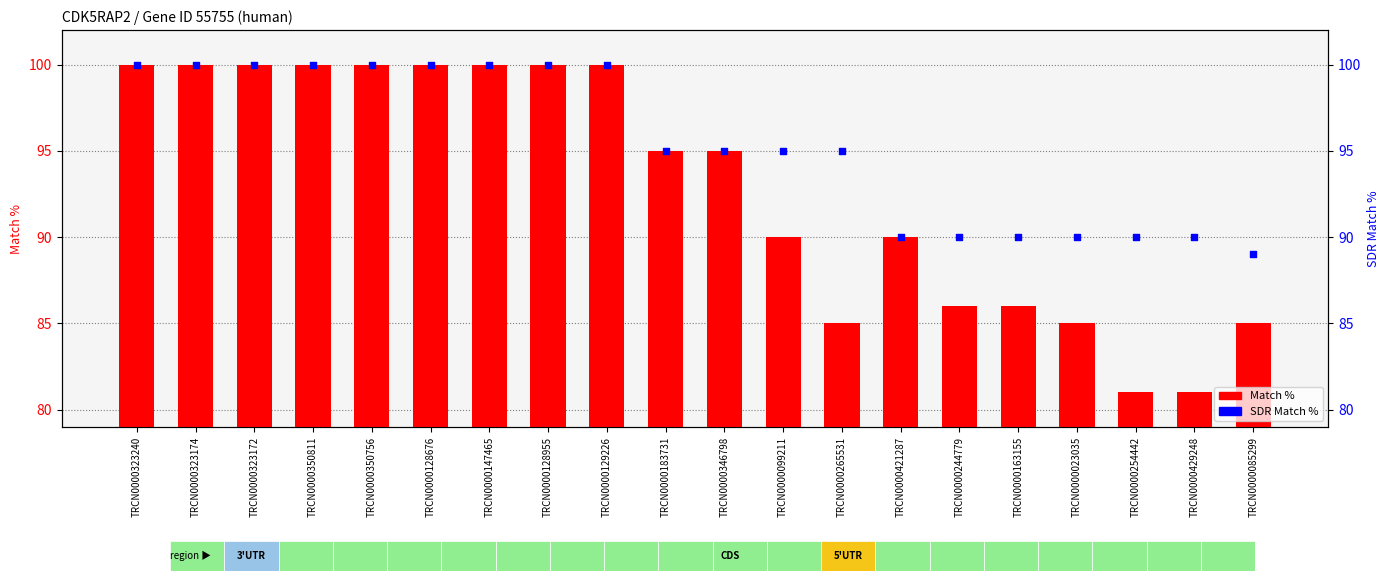

Which series reaches the minimum Y coordinate?

Match %